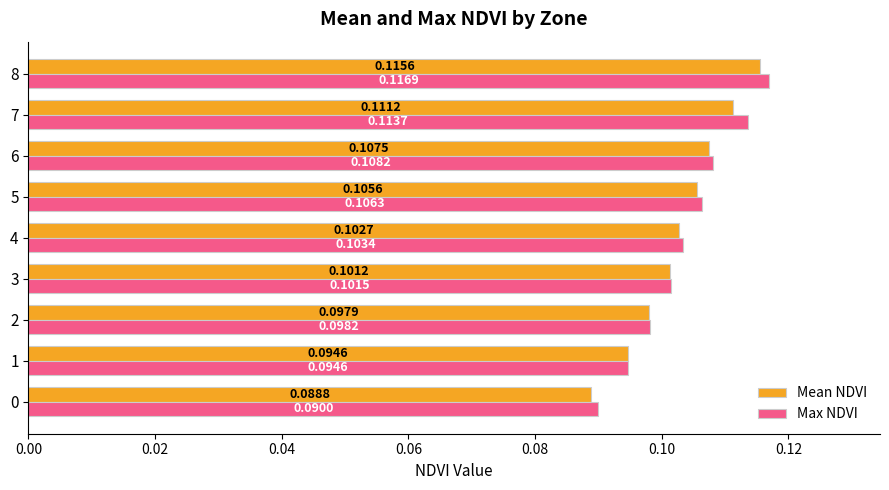

What is the sum of all Mean NDVI values?

0.9